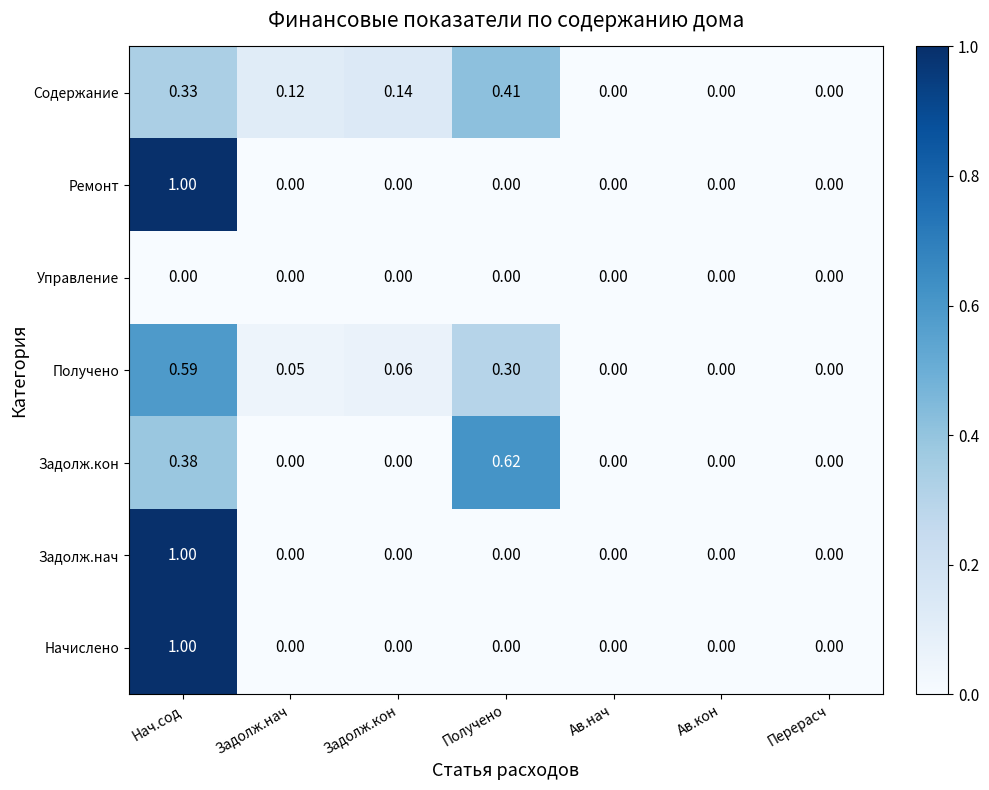

Which series changed the most between Задолж.нач and Задолж.кон?

Содержание